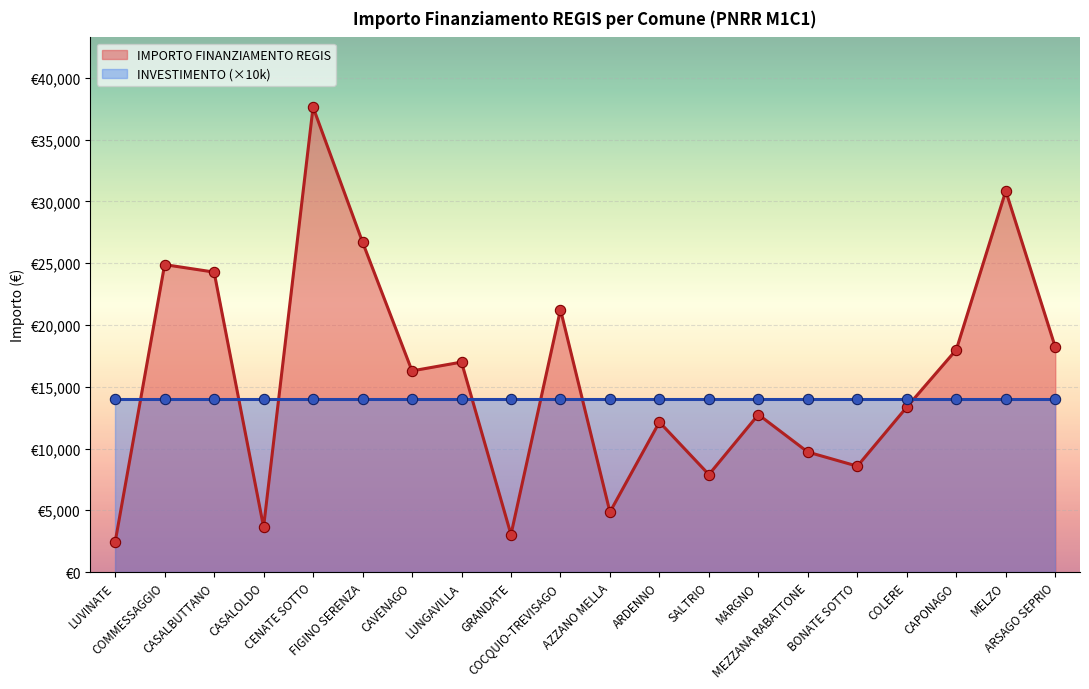

Approximately how many times larger is the value at CENATE SOTTO compared to CASALBUTTANO?

1.6